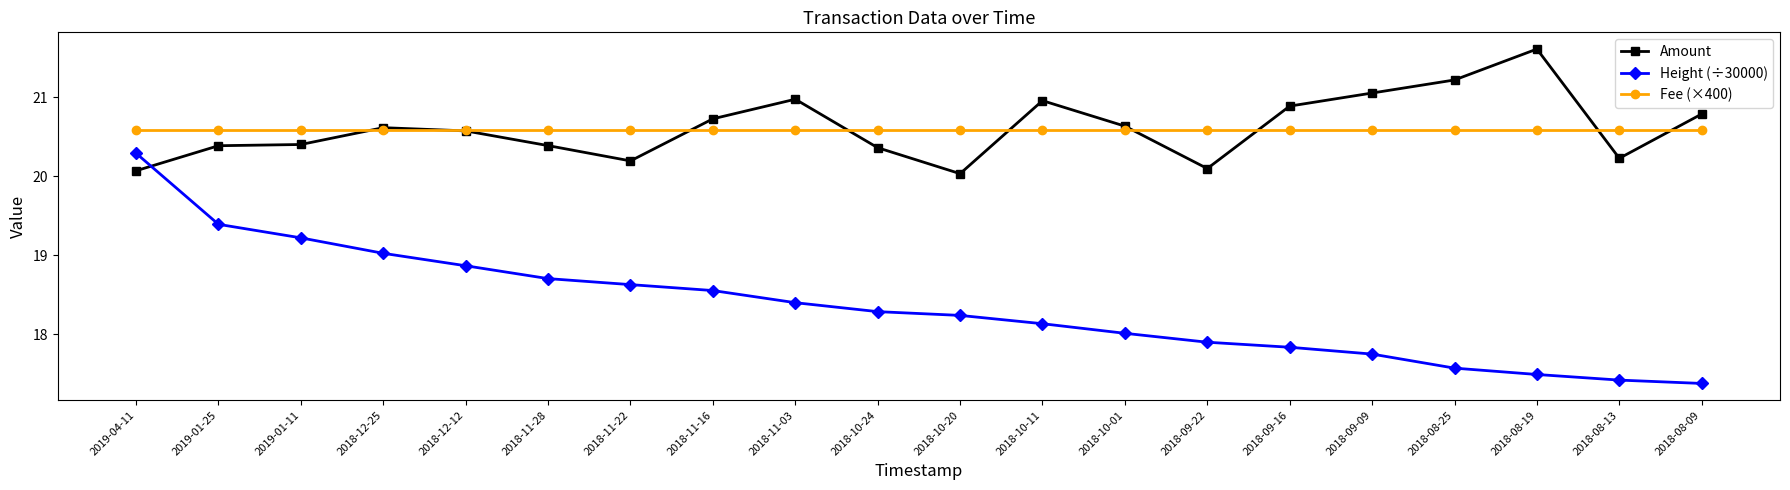

Between which two adjacent categories do Height (÷30000) and Amount first intersect?

2019-04-11 and 2019-01-25